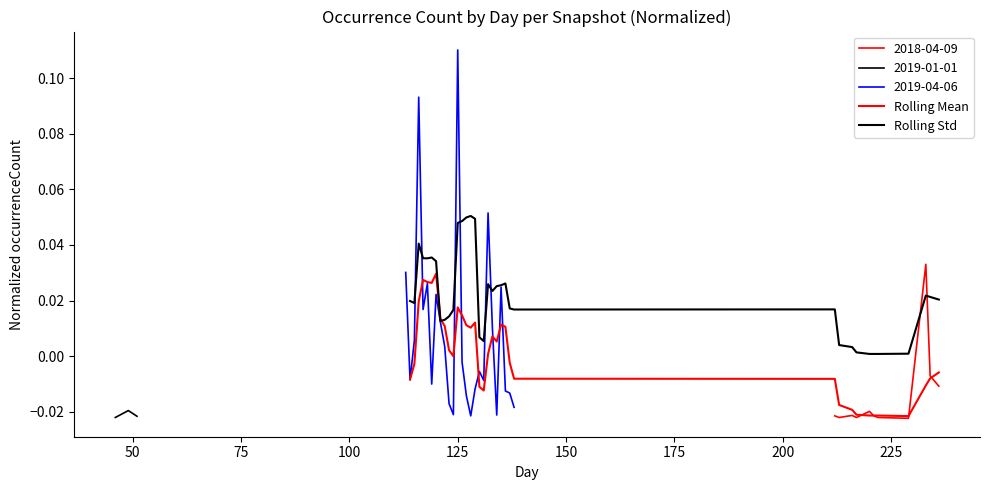

What is the difference between the maximum and minimum values in the Rolling Mean series?

0.1